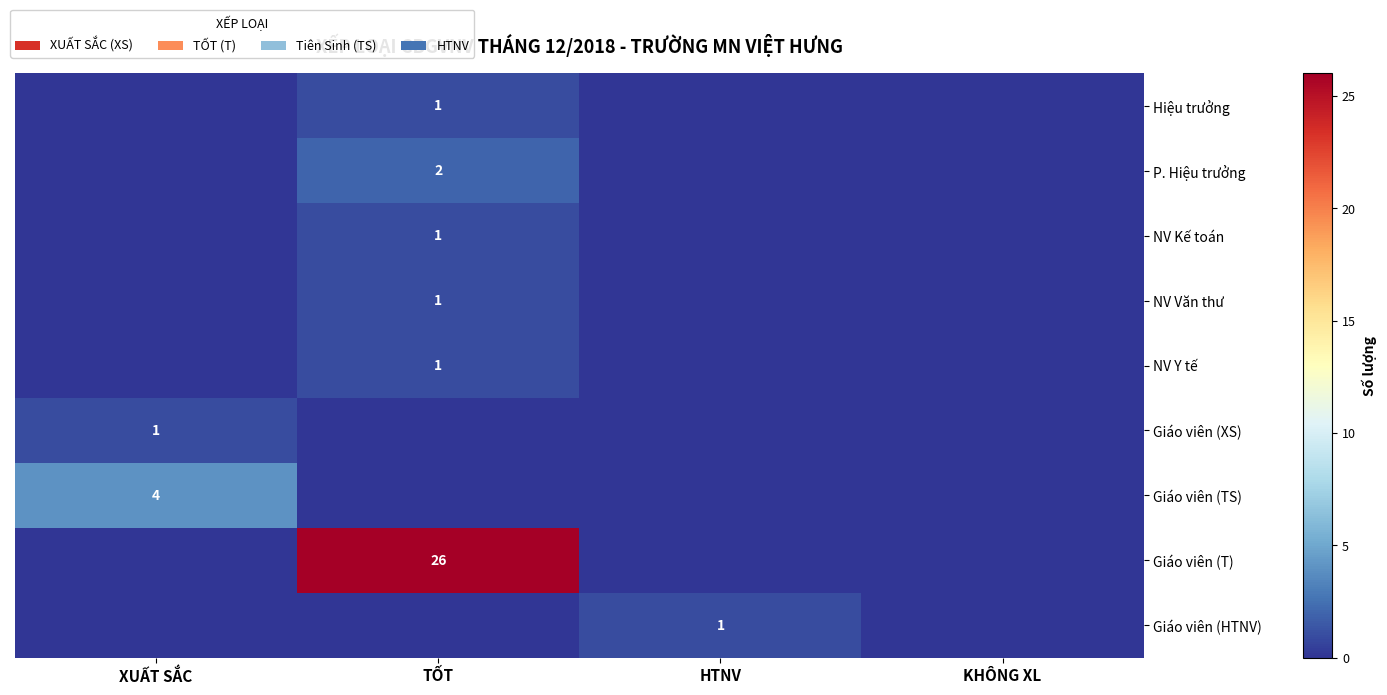

Is it true that Giáo viên (XS) equals 1 at XUẤT SẮC?

True